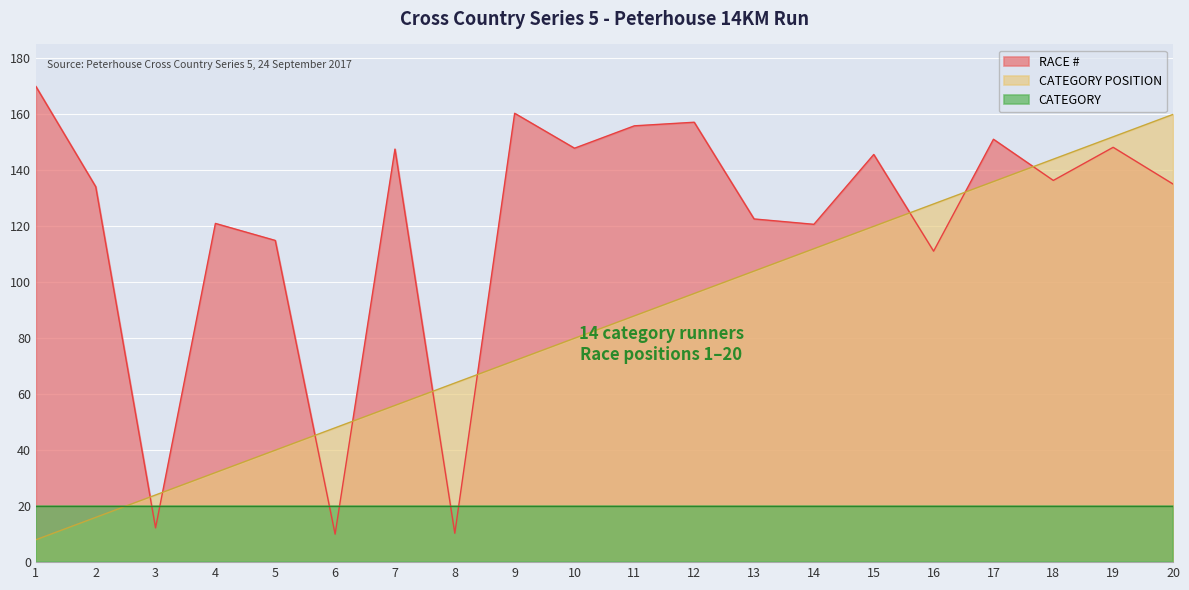

Which series has the largest range (max minus min)?

RACE #